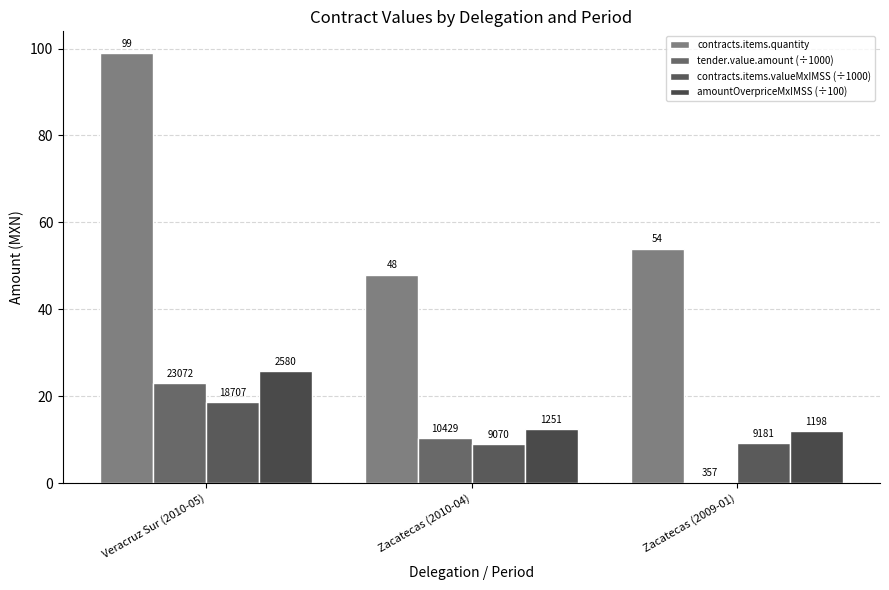

How many bars are there in each group?

4